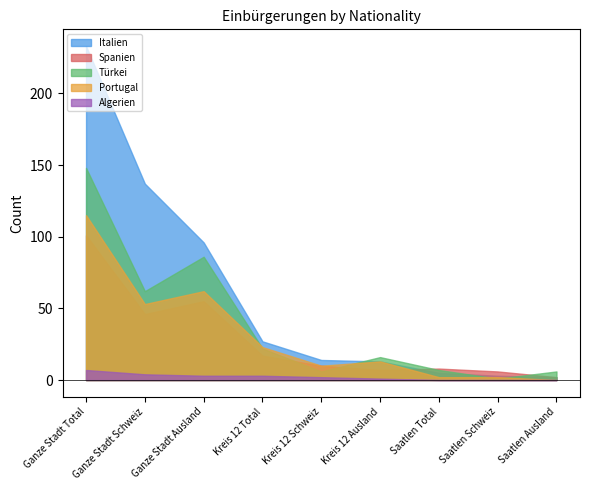

At which label is Portugal closest to 57?

Ganze Stadt Schweiz